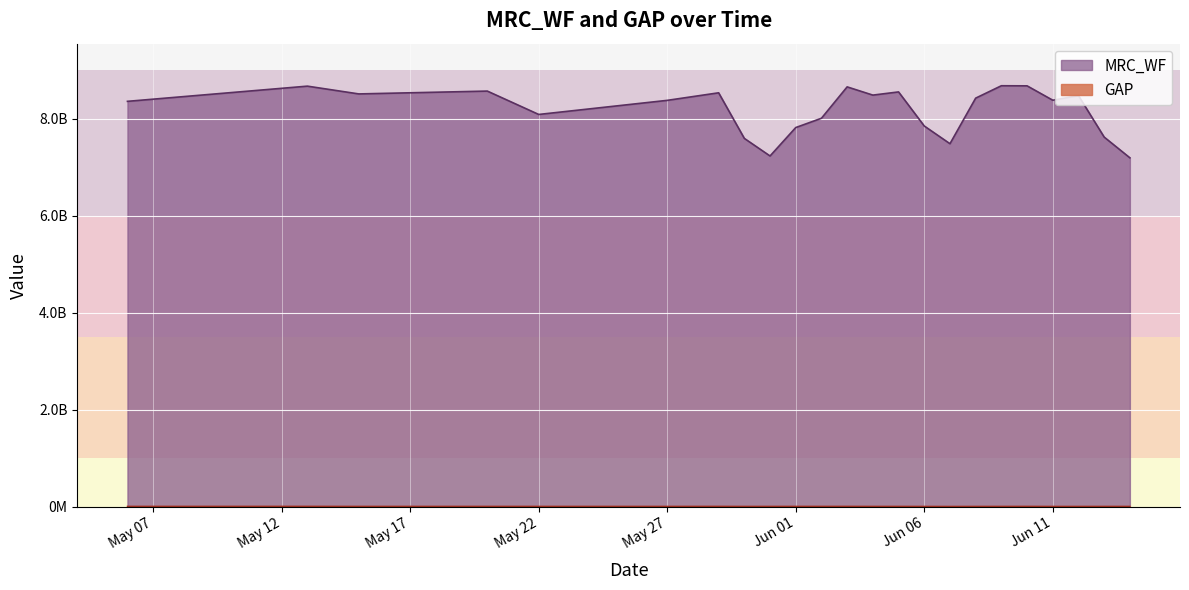

How many lines are shown in the chart?

2